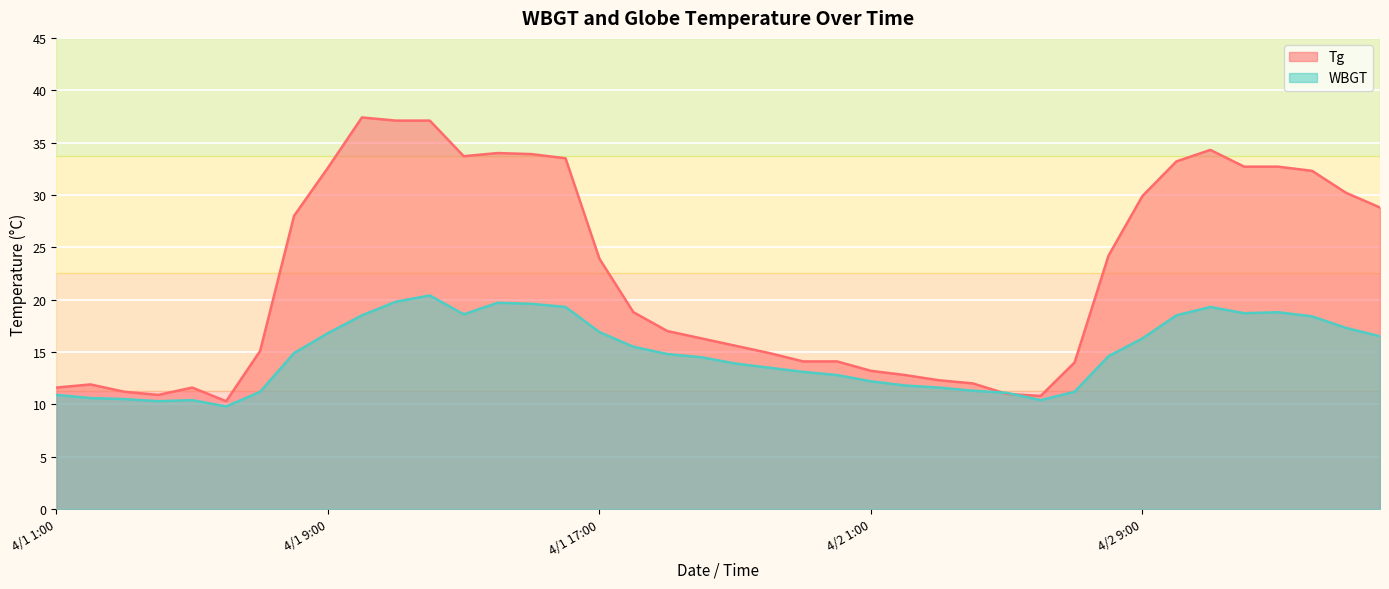

What is the label of the 32nd point from the right?

4/1 9:00